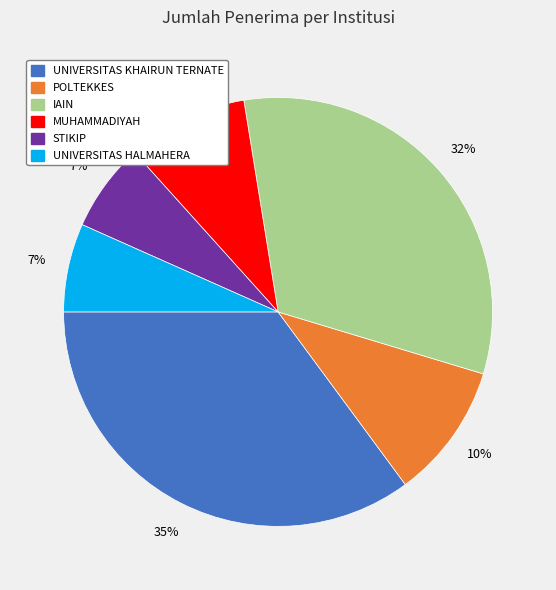

Which has a higher value, UNIVERSITAS KHAIRUN TERNATE or UNIVERSITAS HALMAHERA?

UNIVERSITAS KHAIRUN TERNATE